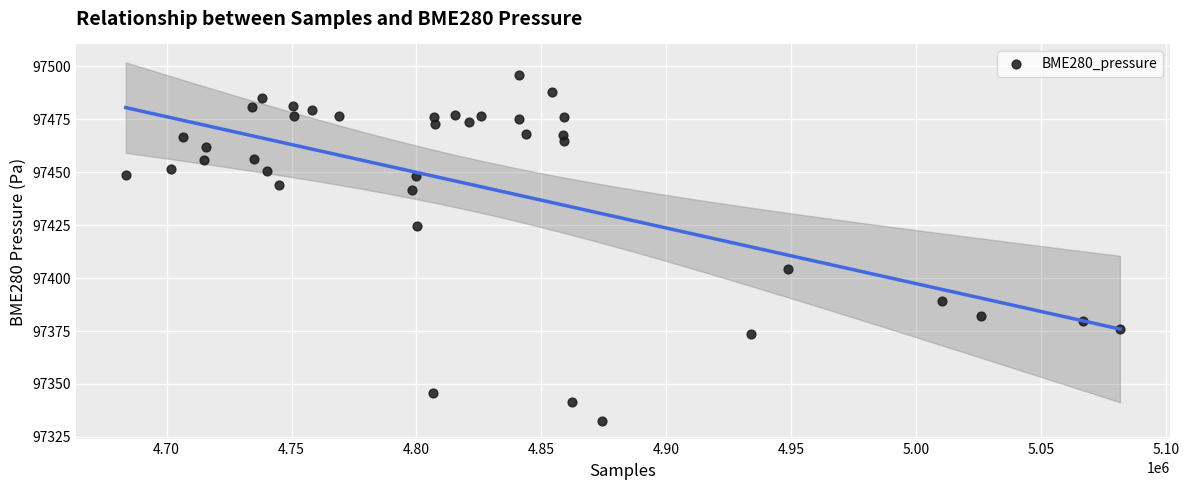

What is the range of Y values (max minus min)?

163.0